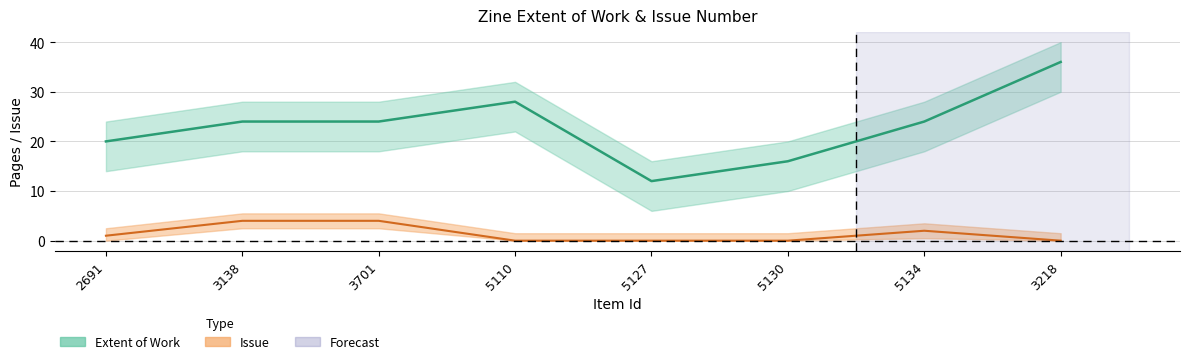

What is the label of the 1st point from the left?

2691